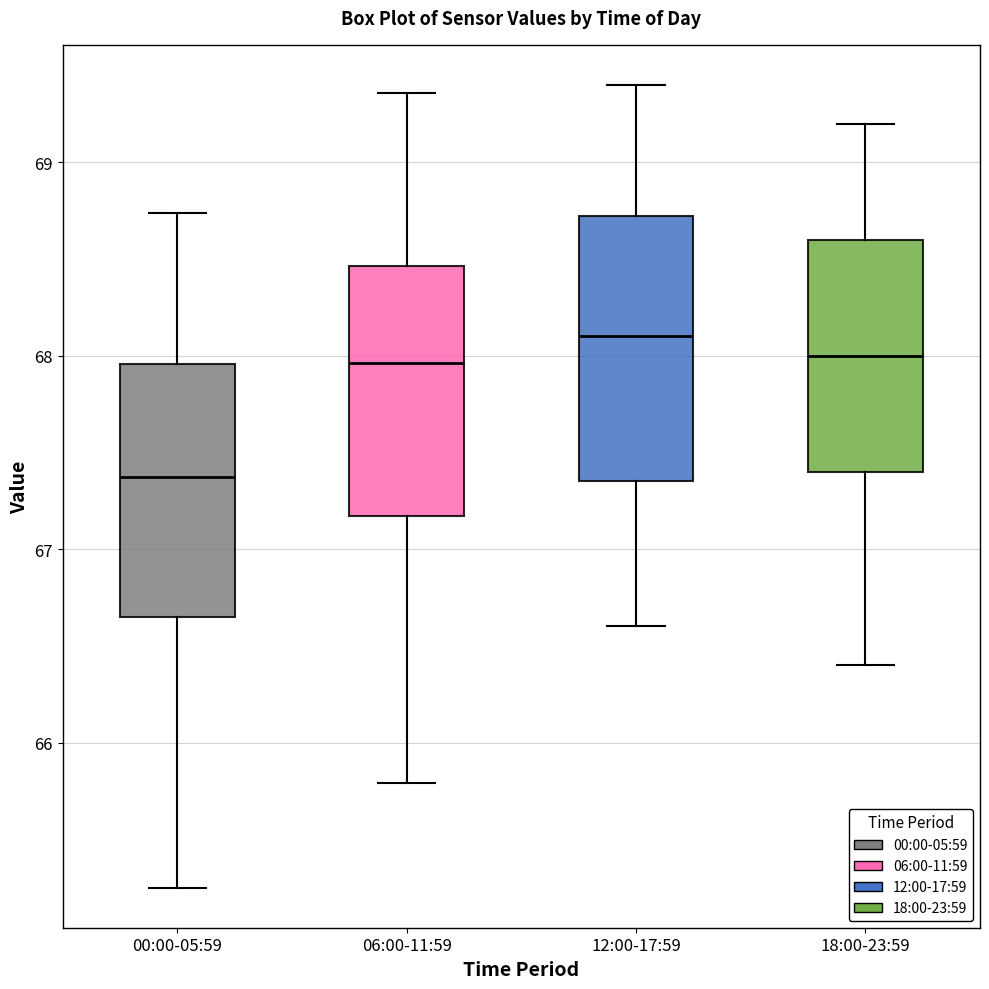

Reading left to right, transcribe this box plot: for each box, give where its median line is, the range the box spans, and where its two whiskers end, as read against the y-axis. The values are not printed on the chart, so give them approximately, as read against the axis.

00:00-05:59: median 67.4, box 66.7 to 68.0, whiskers 65.3 to 68.7
06:00-11:59: median 68.0, box 67.2 to 68.5, whiskers 65.8 to 69.4
12:00-17:59: median 68.1, box 67.4 to 68.7, whiskers 66.6 to 69.4
18:00-23:59: median 68.0, box 67.4 to 68.6, whiskers 66.4 to 69.2